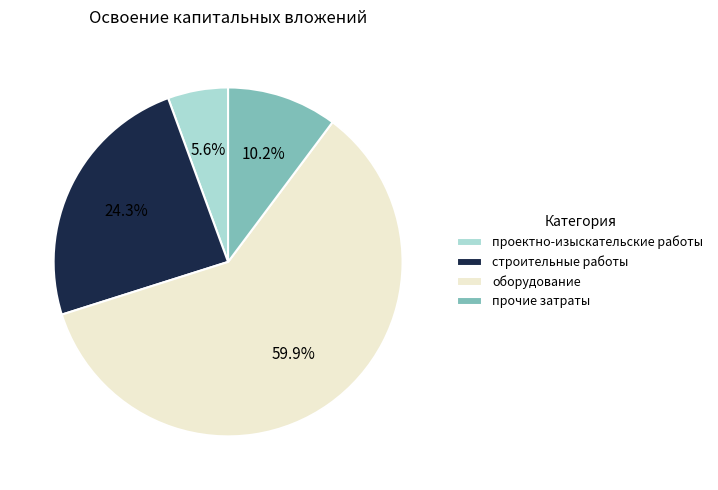

To the nearest percent, what is the difference between the оборудование and строительные работы slice percentages?

36%